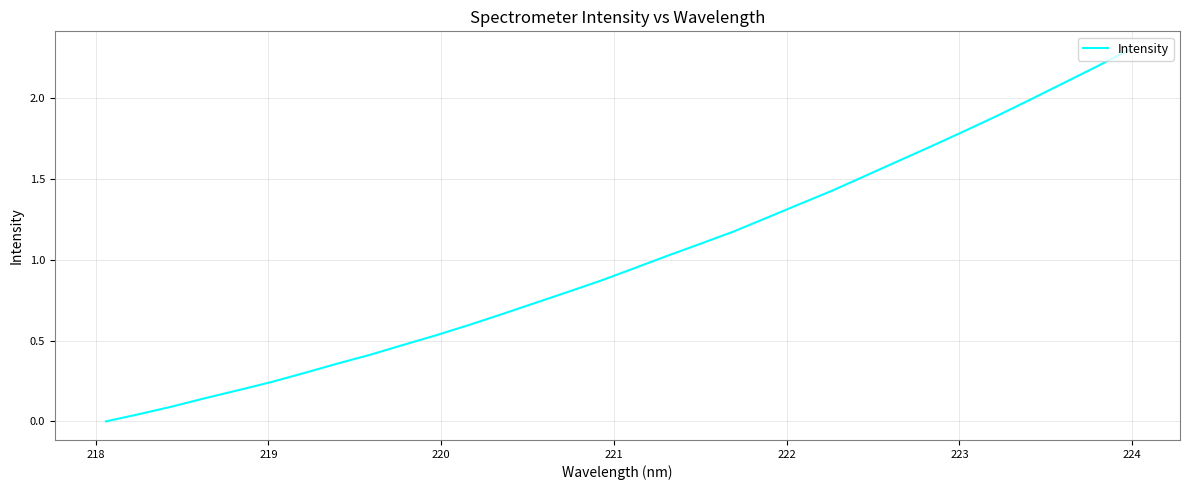

What is the difference between the maximum and minimum values?

2.3